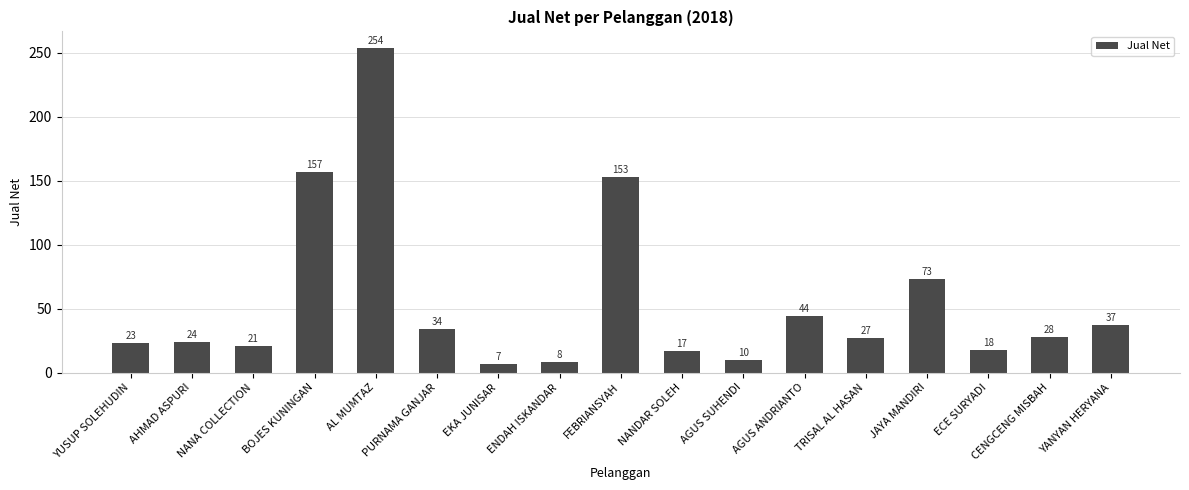

List the labels in order of value, smallest first.

EKA JUNISAR, ENDAH ISKANDAR, AGUS SUHENDI, NANDAR SOLEH, ECE SURYADI, NANA COLLECTION, YUSUP SOLEHUDIN, AHMAD ASPURI, TRISAL AL HASAN, CENGCENG MISBAH, PURNAMA GANJAR, YANYAN HERYANA, AGUS ANDRIANTO, JAYA MANDIRI, FEBRIANSYAH, BOJES KUNINGAN, AL MUMTAZ